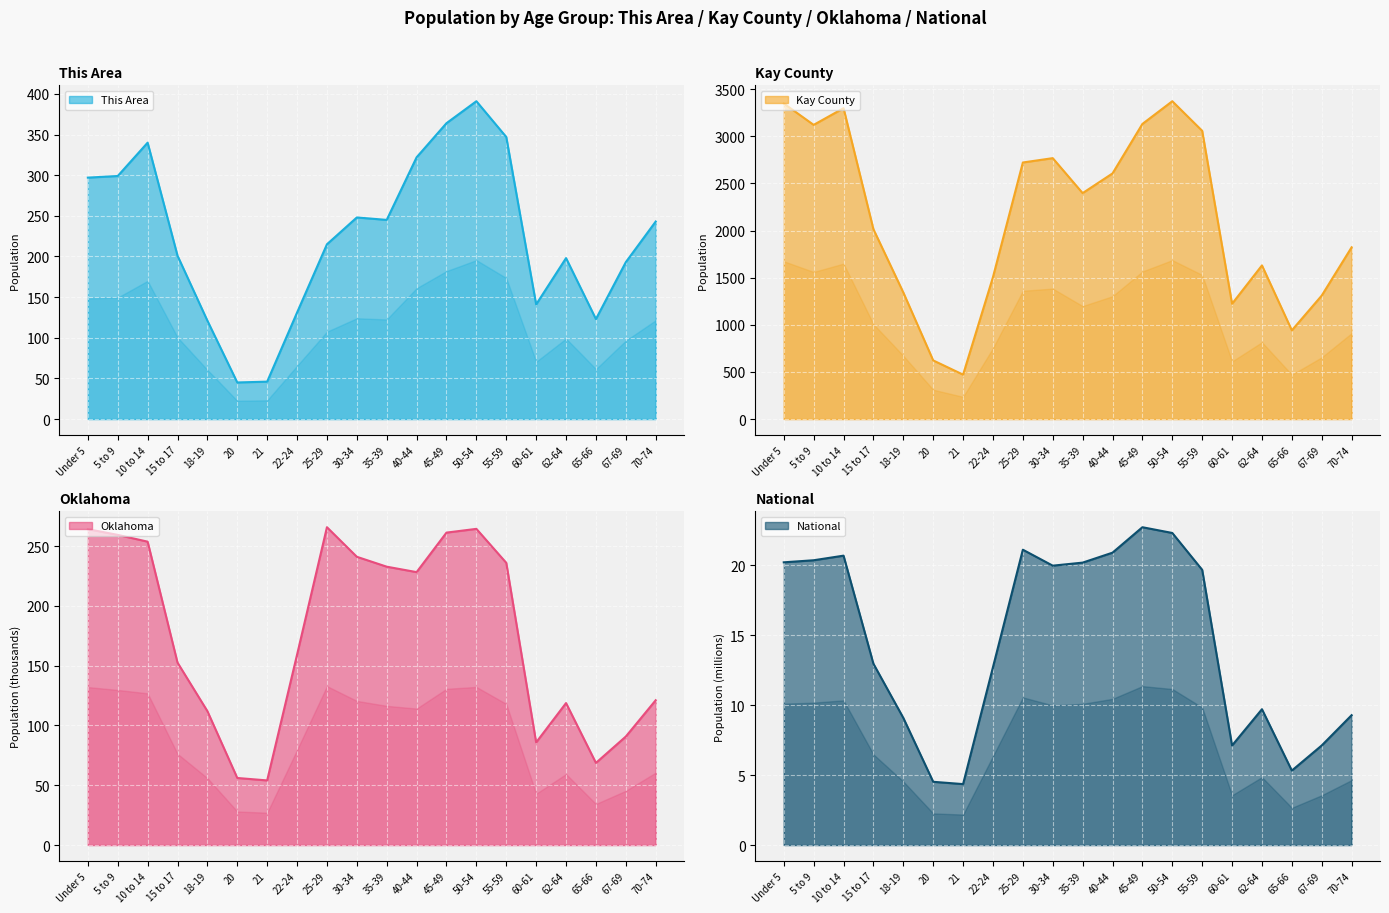

Rank the categories by Kay County value from highest to lowest.

50-54, Under 5, 10 to 14, 45-49, 5 to 9, 55-59, 30-34, 25-29, 40-44, 35-39, 15 to 17, 70-74, 62-64, 22-24, 18-19, 67-69, 60-61, 65-66, 20, 21